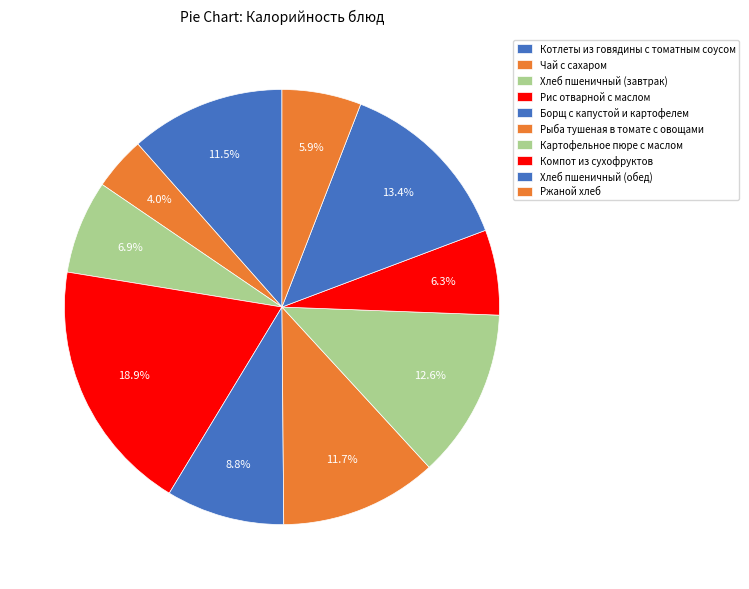

To the nearest percent, what is the difference between the largest and smallest slice percentages?

15%